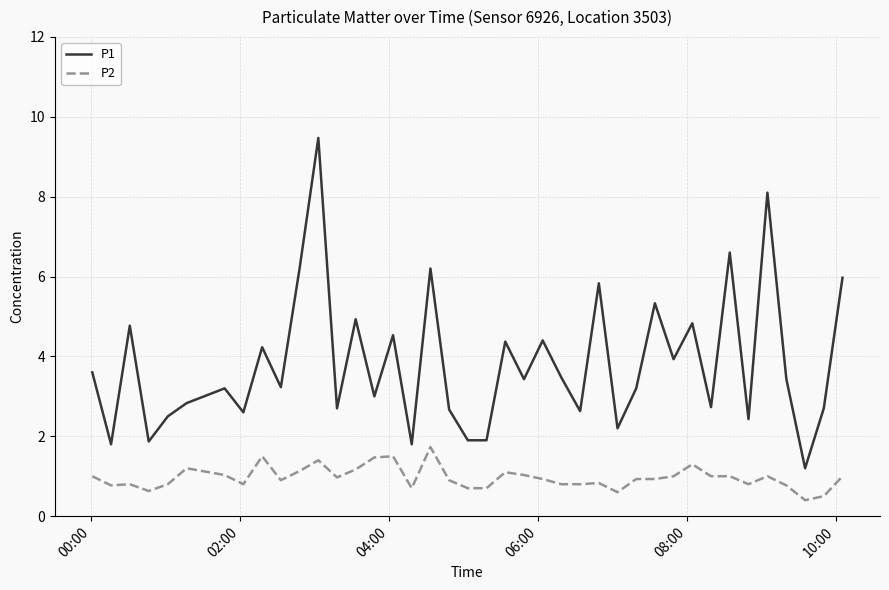

What is the difference between the maximum and minimum values in the P1 series?

8.3